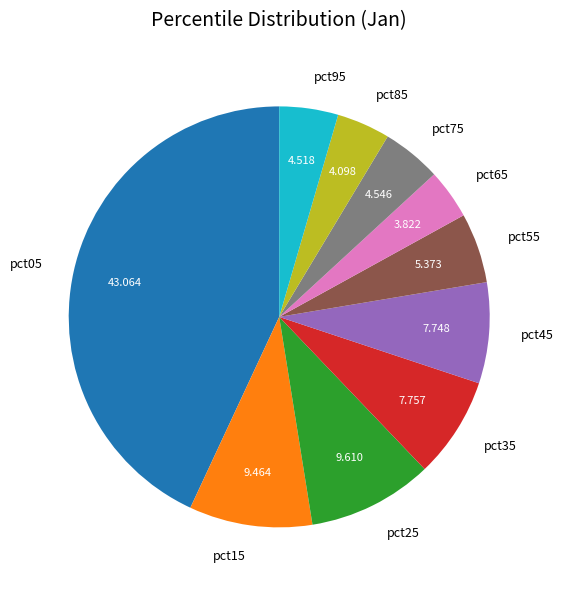

Do pct45 and pct15 together represent more than half of the pie?

No